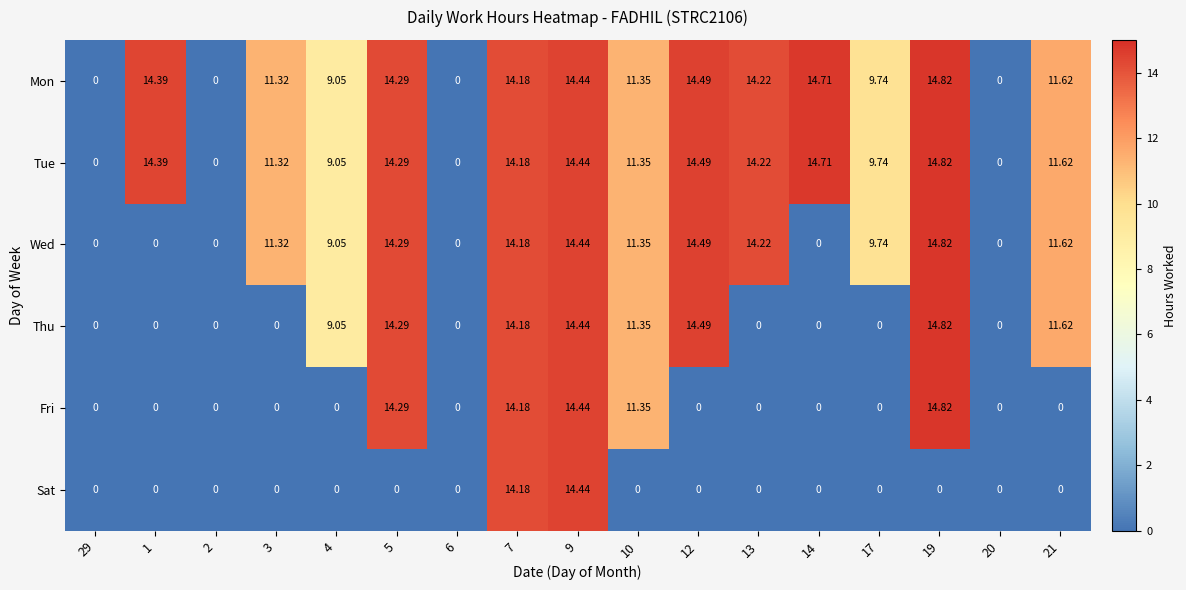

Is the value of Fri at 1 greater than the value of Tue at 9?

No